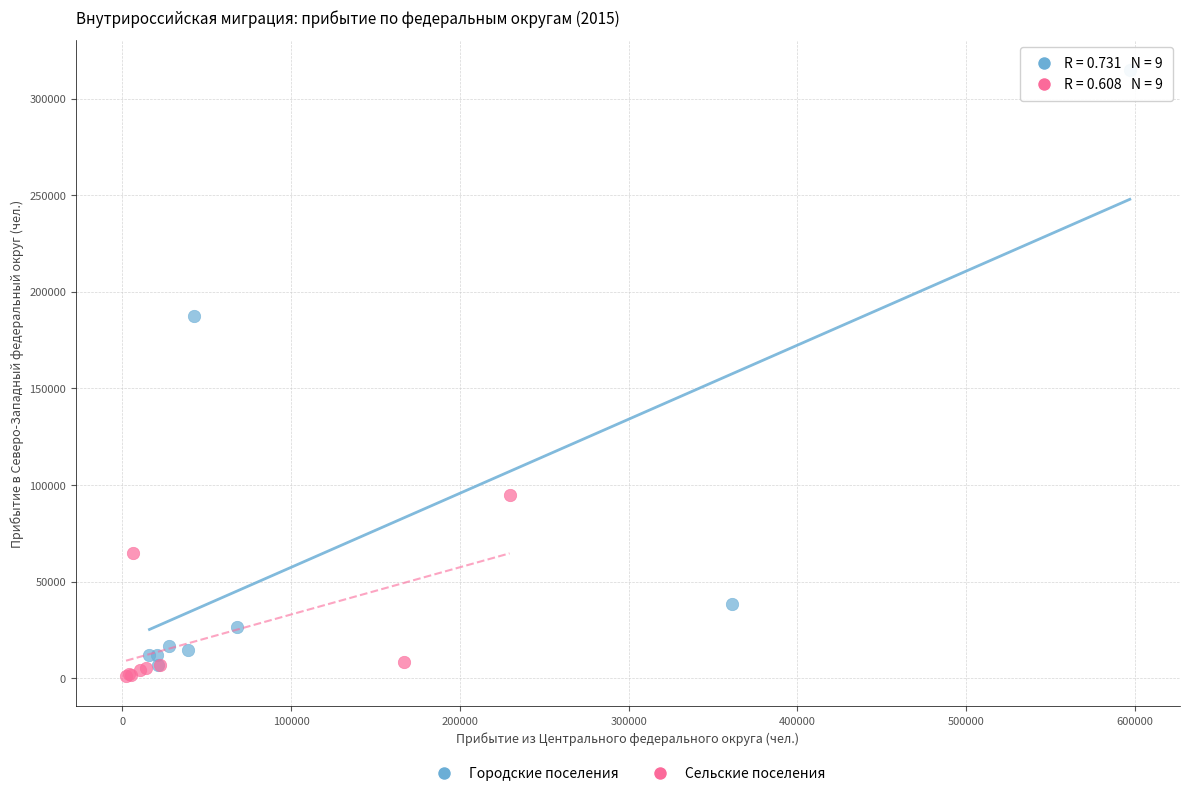

Which series contains the highest Y value?

Городские поселения